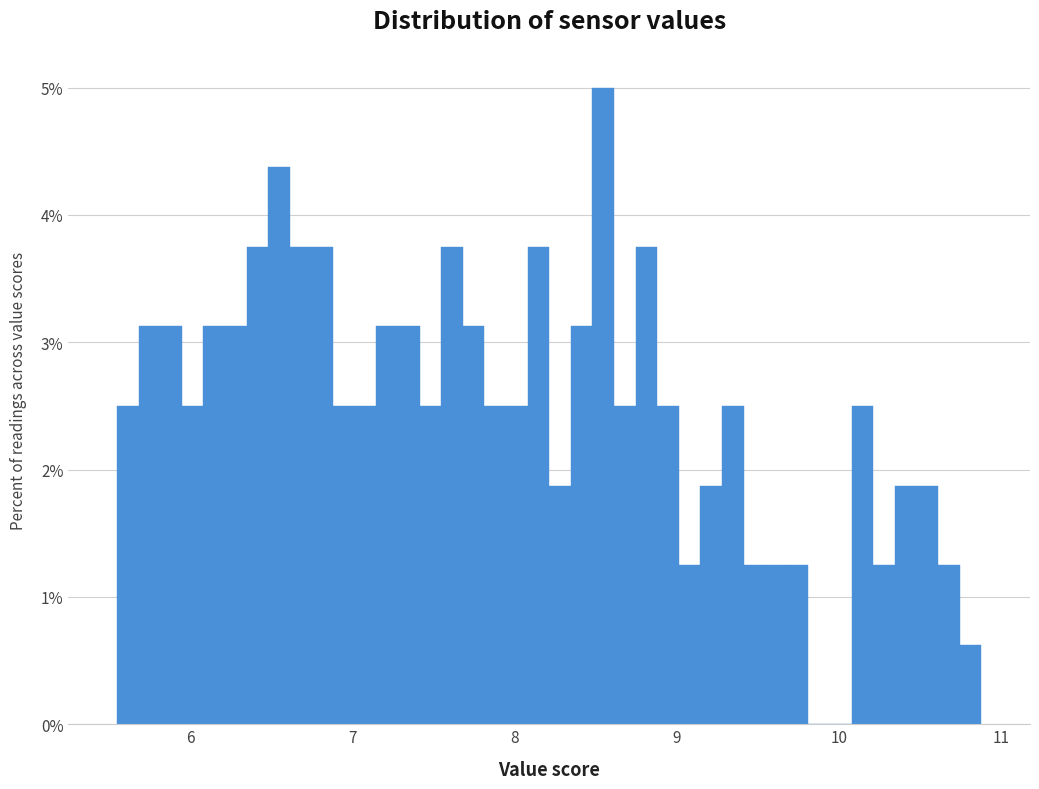

Around what value on the x-axis is the tallest bar? Give the approximate position of its centre, as read against the axis.

8.5